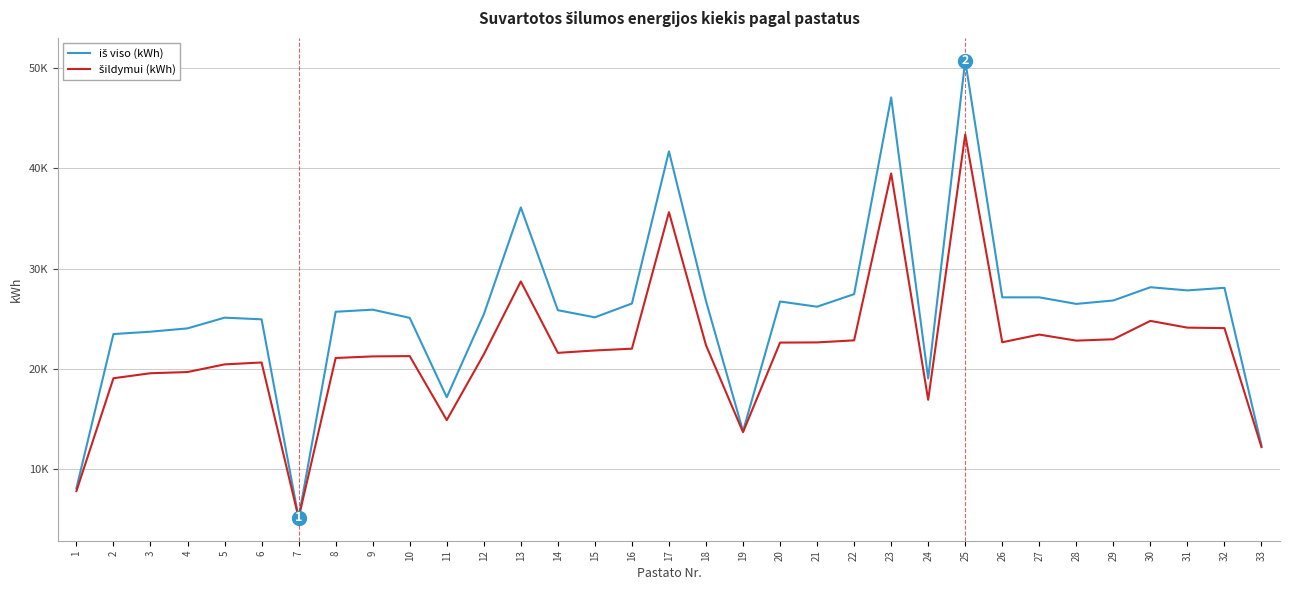

Which series has the largest range (max minus min)?

iš viso (kWh)